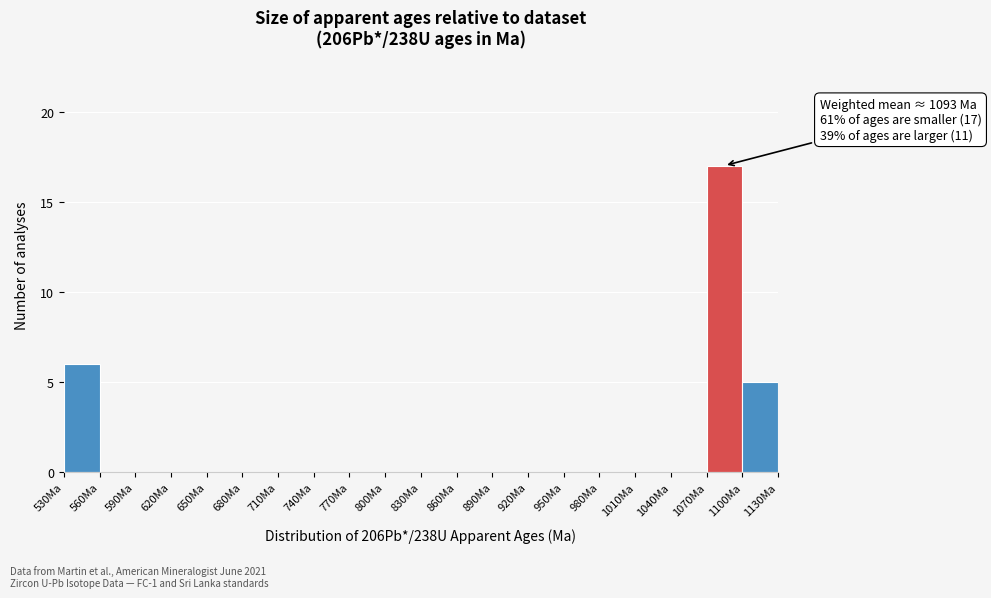

Which range on the x-axis has the tallest bar?

1070 to 1100